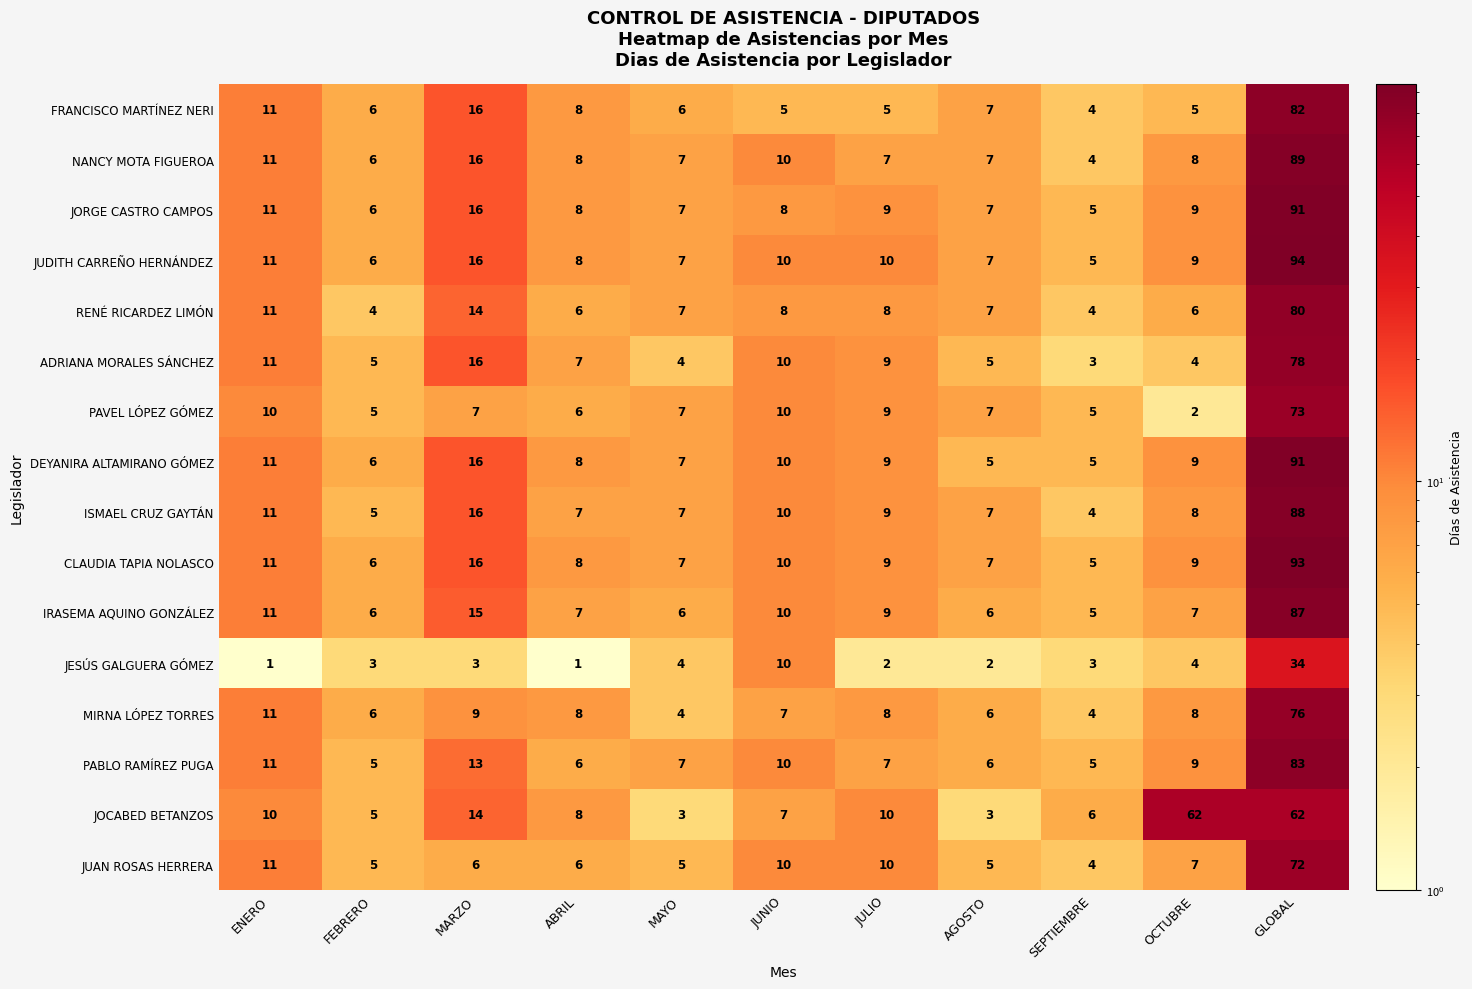

Which series has the largest total across all categories?

JOCABED BETANZOS